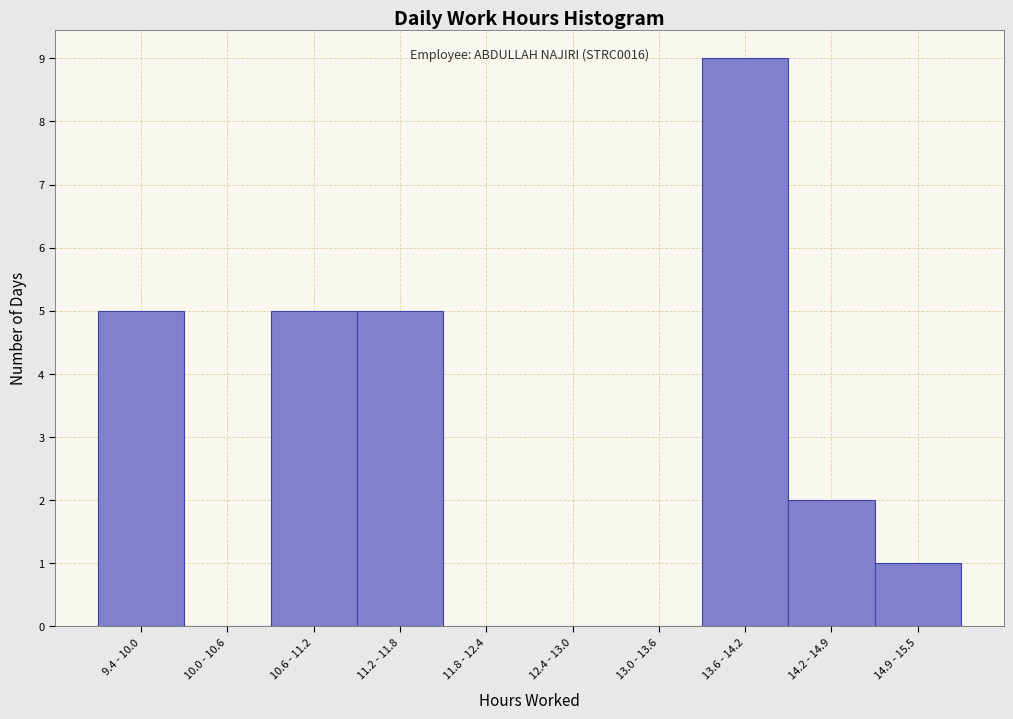

Reading right to left, extract all data points from this chart.

14.9 - 15.5=1	14.2 - 14.9=2	13.6 - 14.2=9	13.0 - 13.6=0	12.4 - 13.0=0	11.8 - 12.4=0	11.2 - 11.8=5	10.6 - 11.2=5	10.0 - 10.6=0	9.4 - 10.0=5